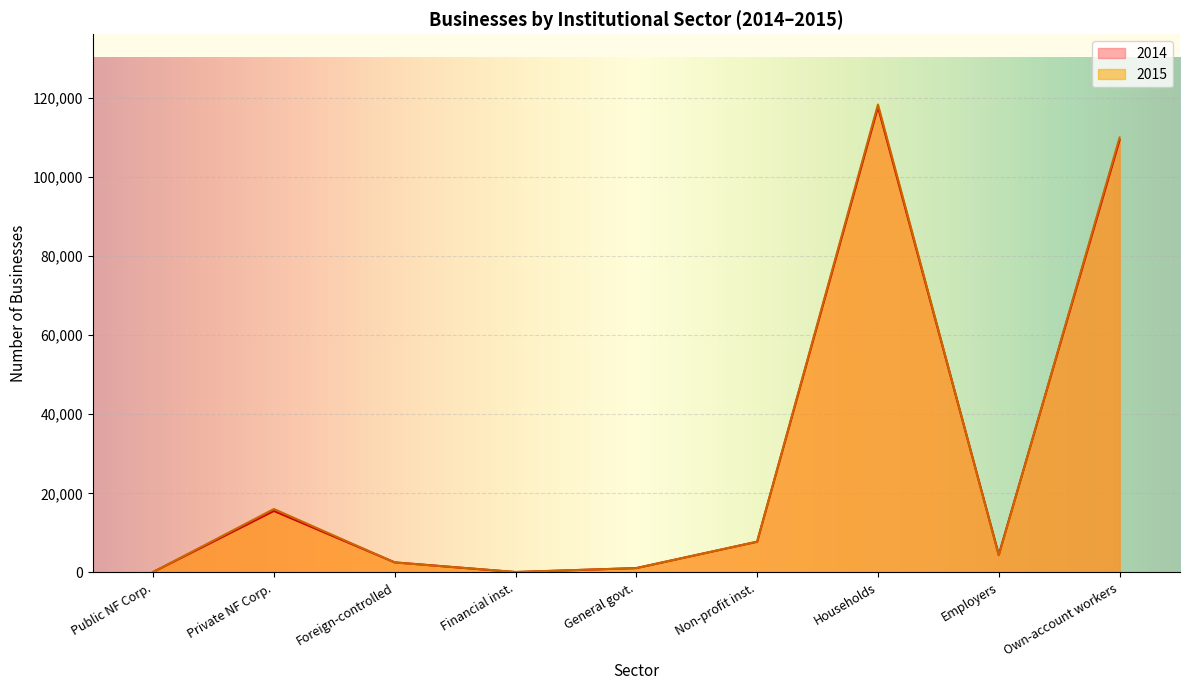

What is the total value across all series at Own-account workers?

219271